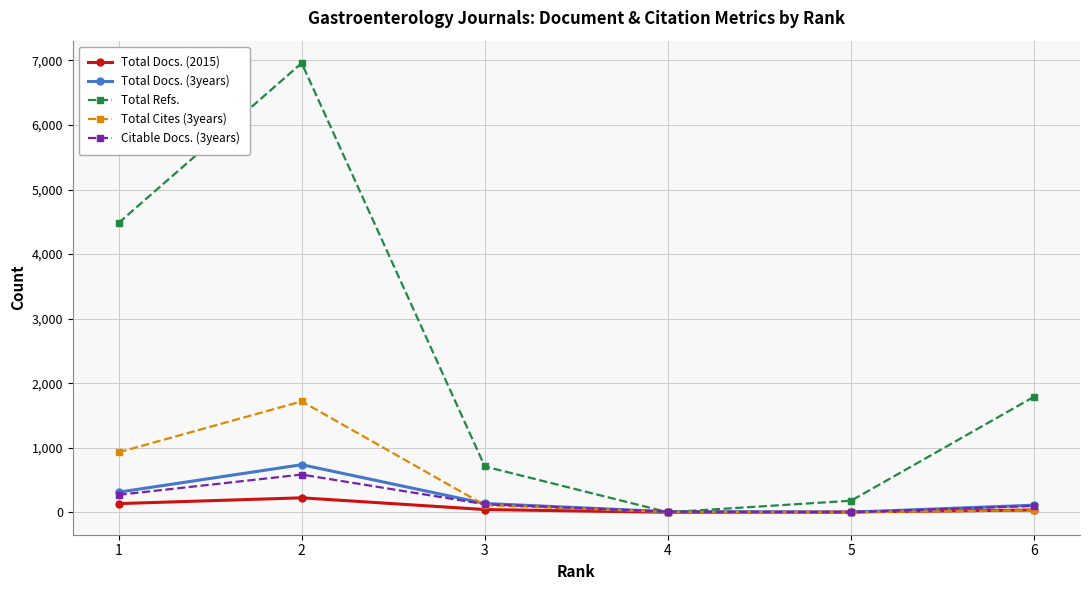

At which category does Citable Docs. (3years) reach its first local peak?

2